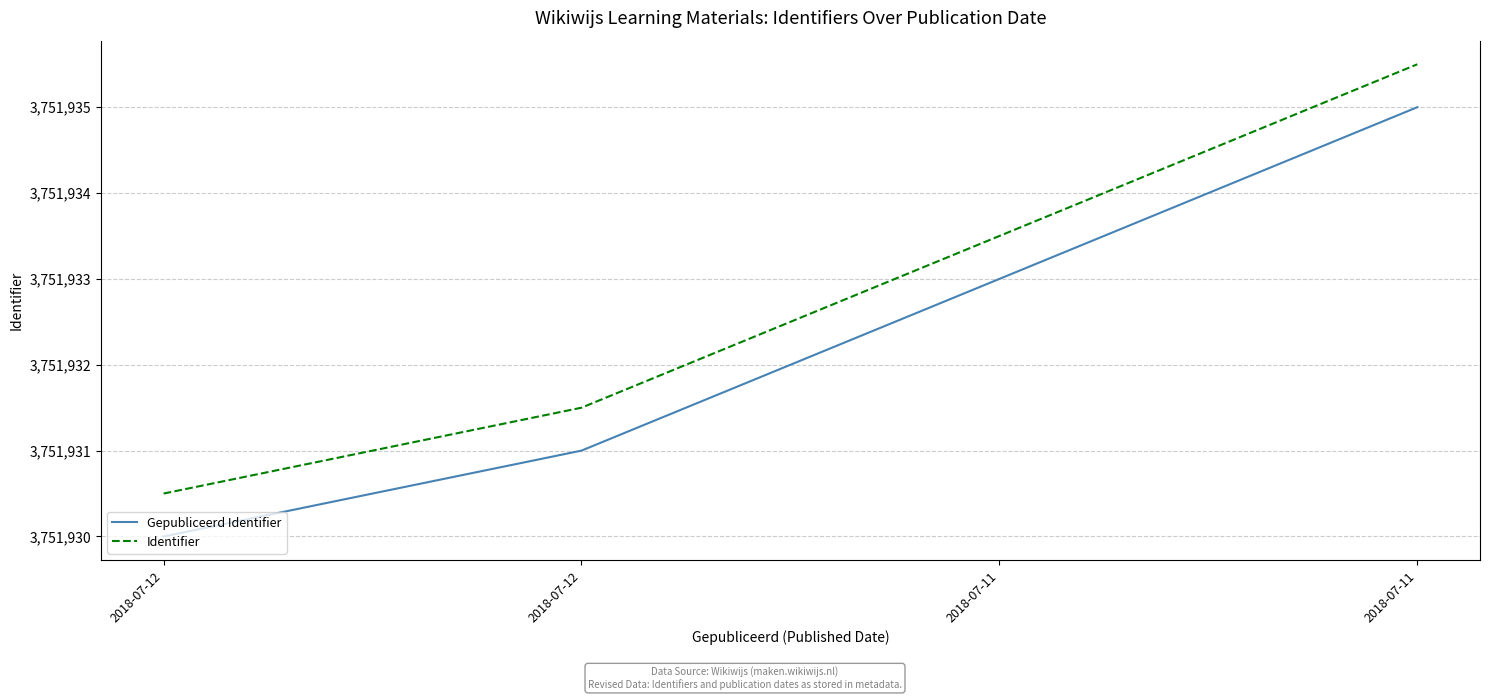

What is the difference between the maximum and minimum values in the Identifier series?

5.0